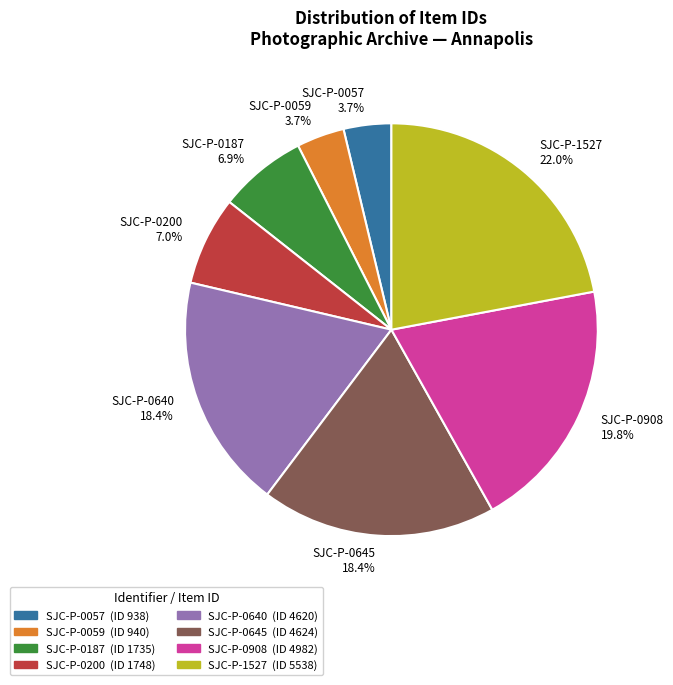

How many segments does this pie chart have?

8